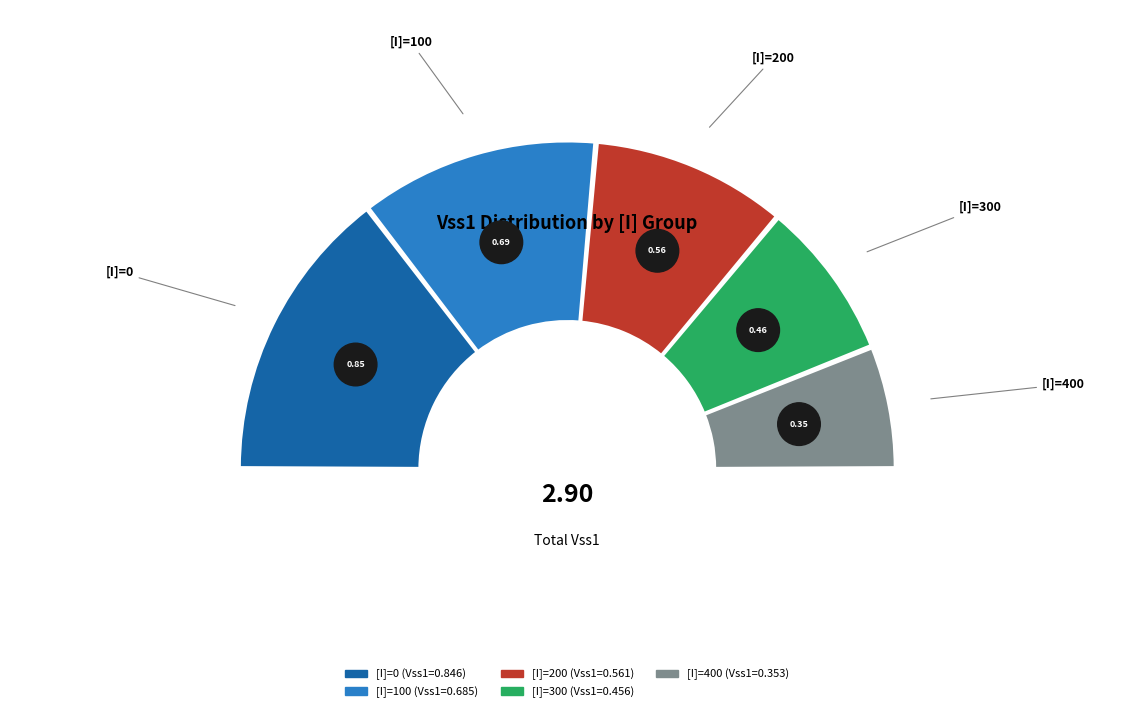

The [I]=300 slice represents 6% of the pie. True or false?

False